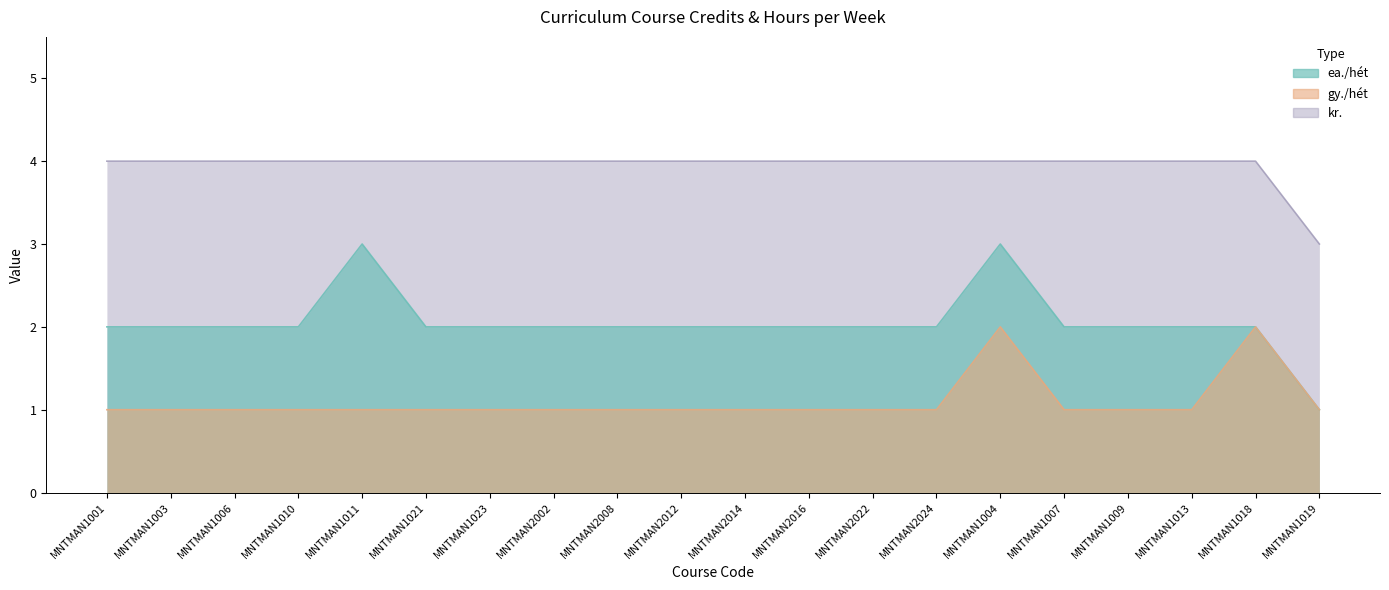

What is the maximum value shown in the chart?

4